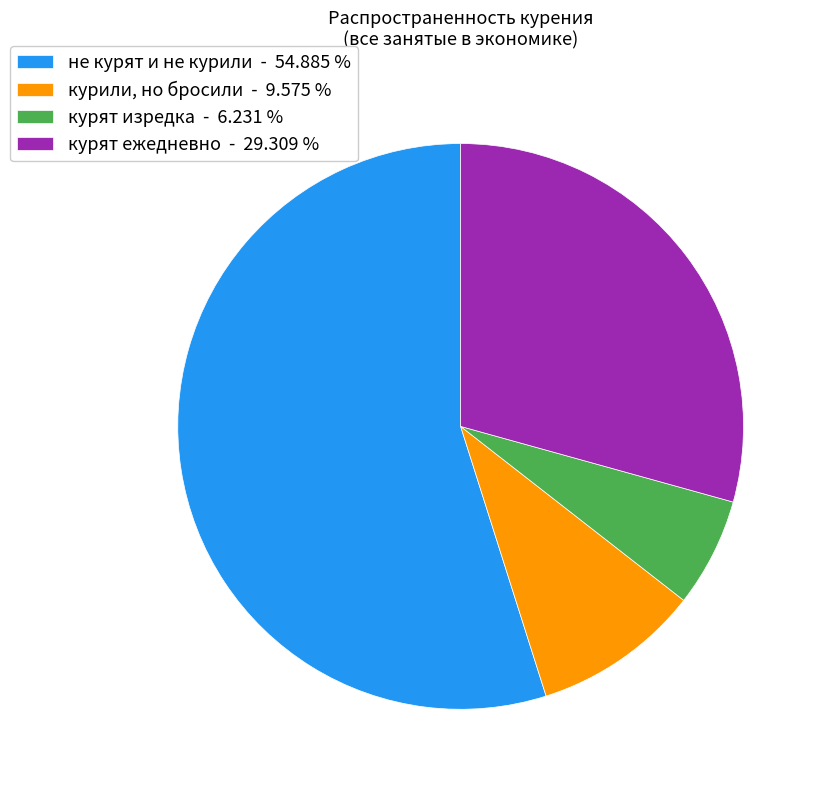

What is the majority slice?

не курят и не курили